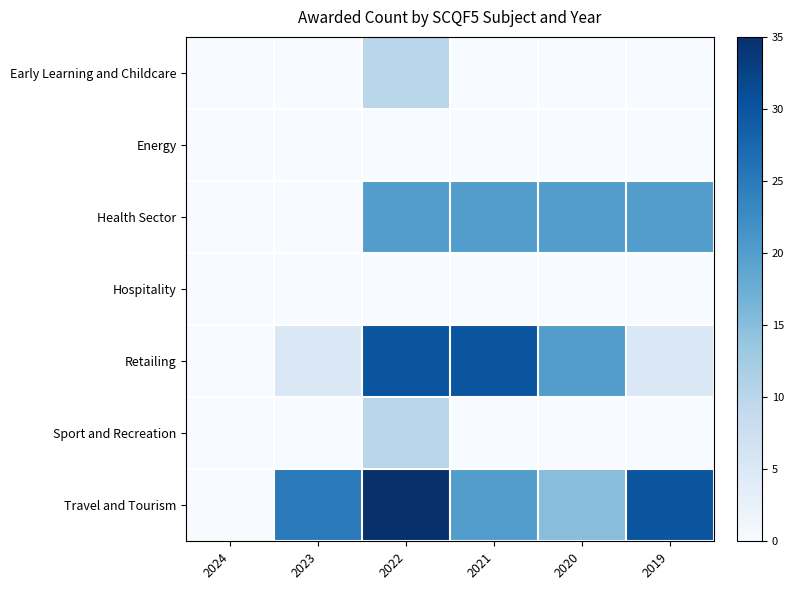

At how many categories does at least one series exceed 2?

5